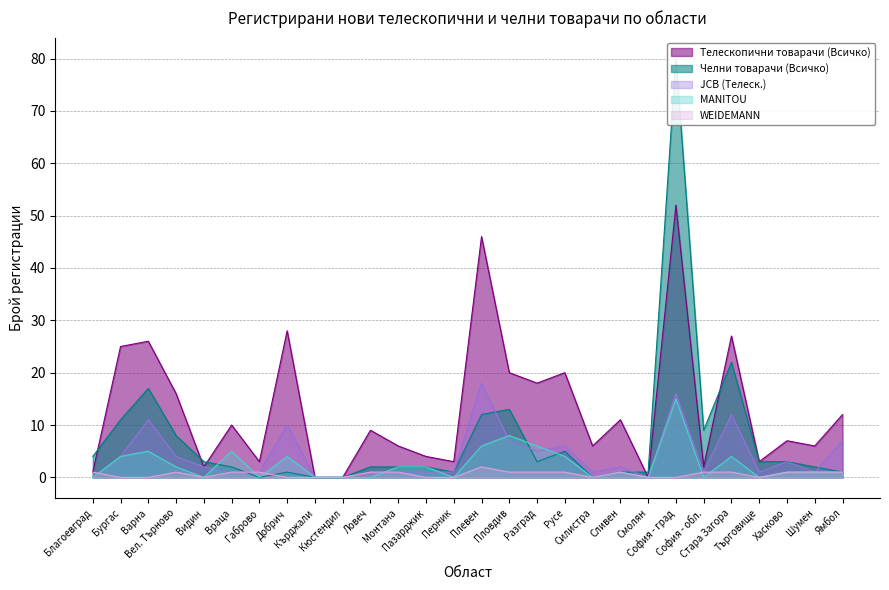

How many lines are shown in the chart?

5